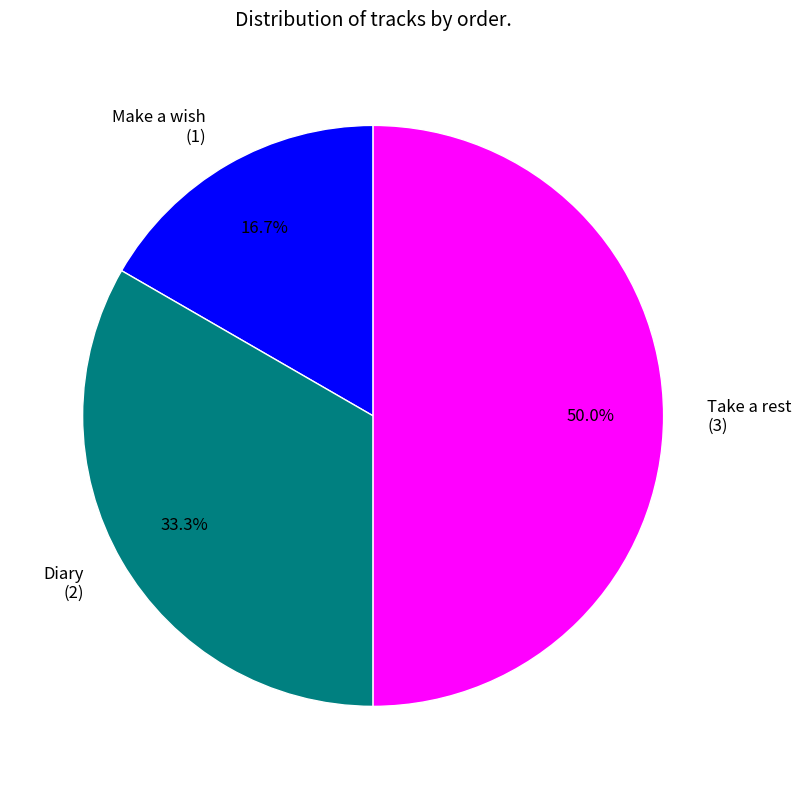

Does Diary (2) represent more than half of the total?

No